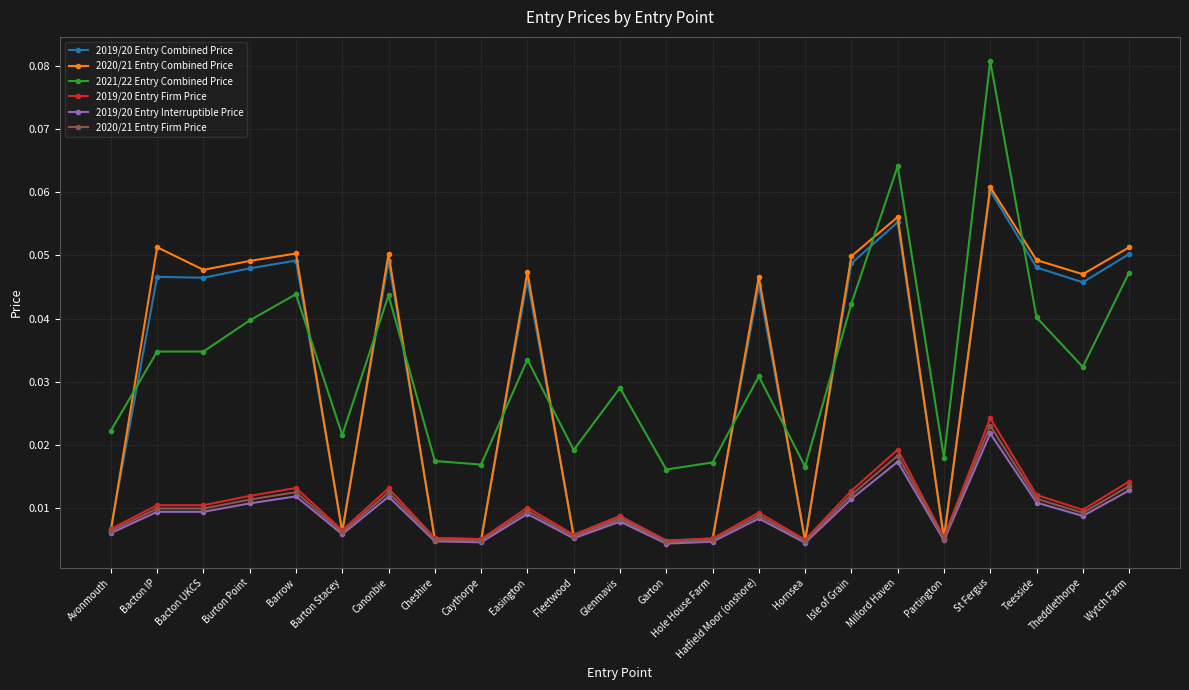

How many interior local valleys does the 2020/21 Entry Combined Price series have?

8